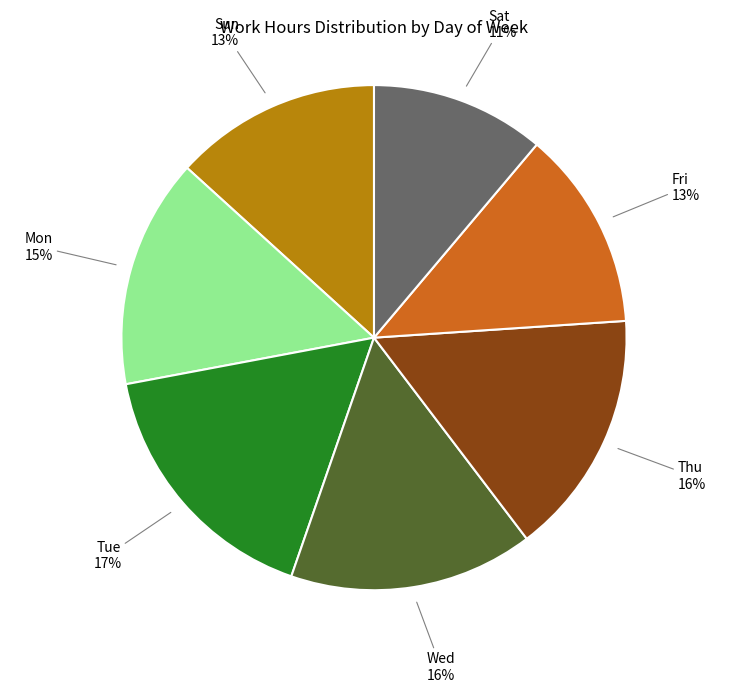

How many segments does this pie chart have?

7